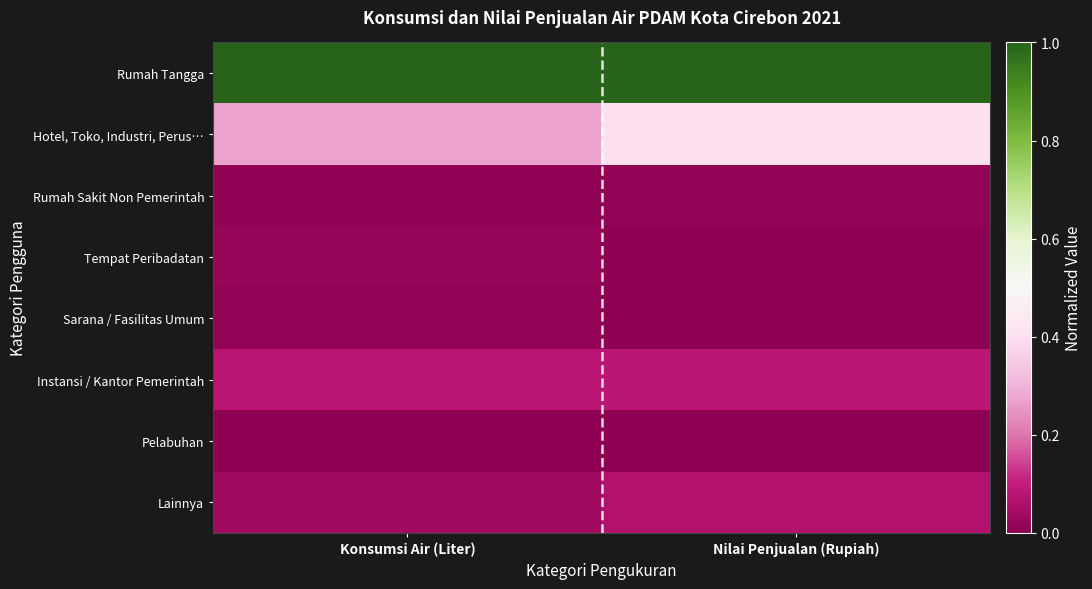

Which series has the largest total across all categories?

Rumah Tangga